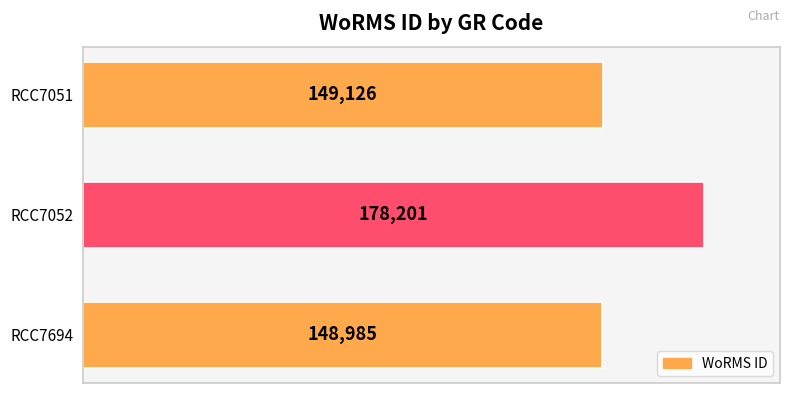

Rank the categories by value from lowest to highest.

RCC7694, RCC7051, RCC7052